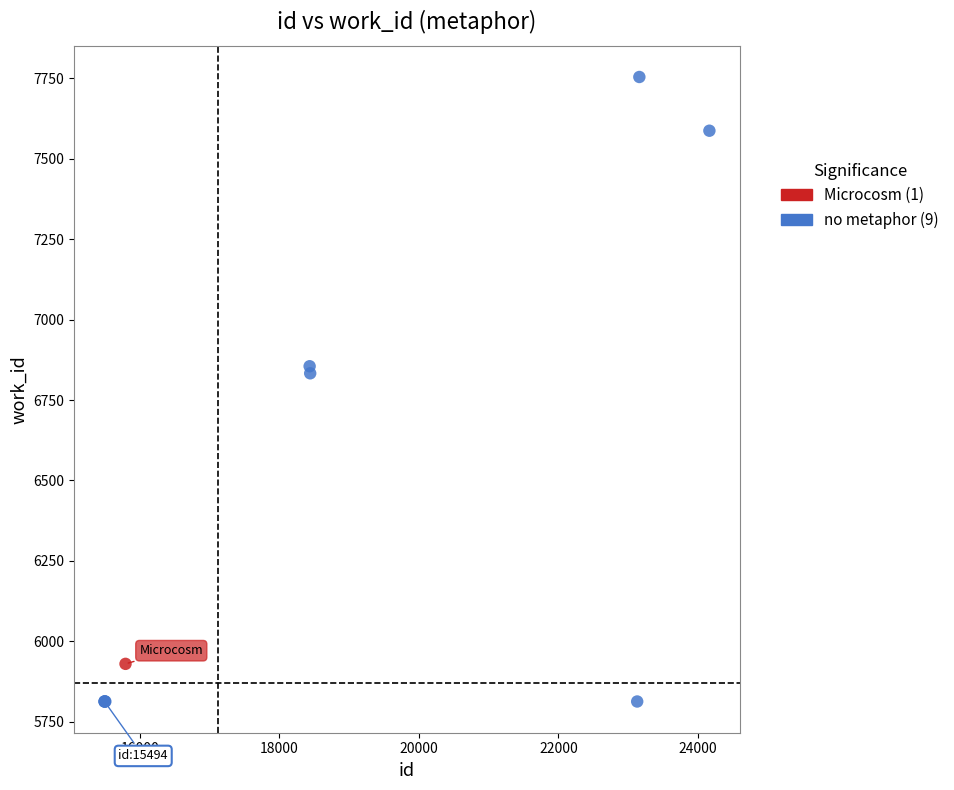

What are all the series names shown in the legend?

Microcosm (1), no metaphor (9)